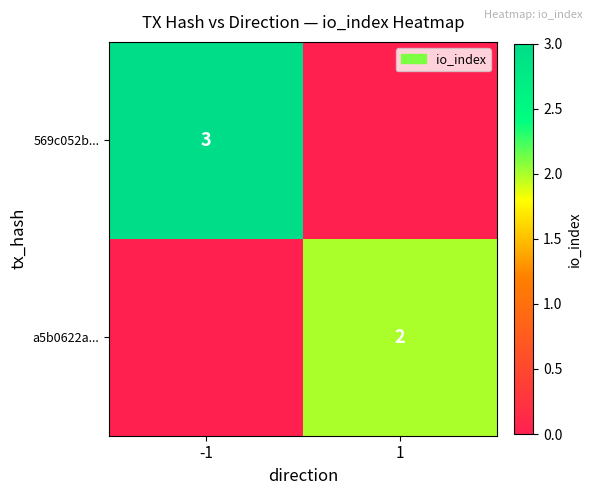

The value of 569c052b... at -1 is 5. True or false?

False